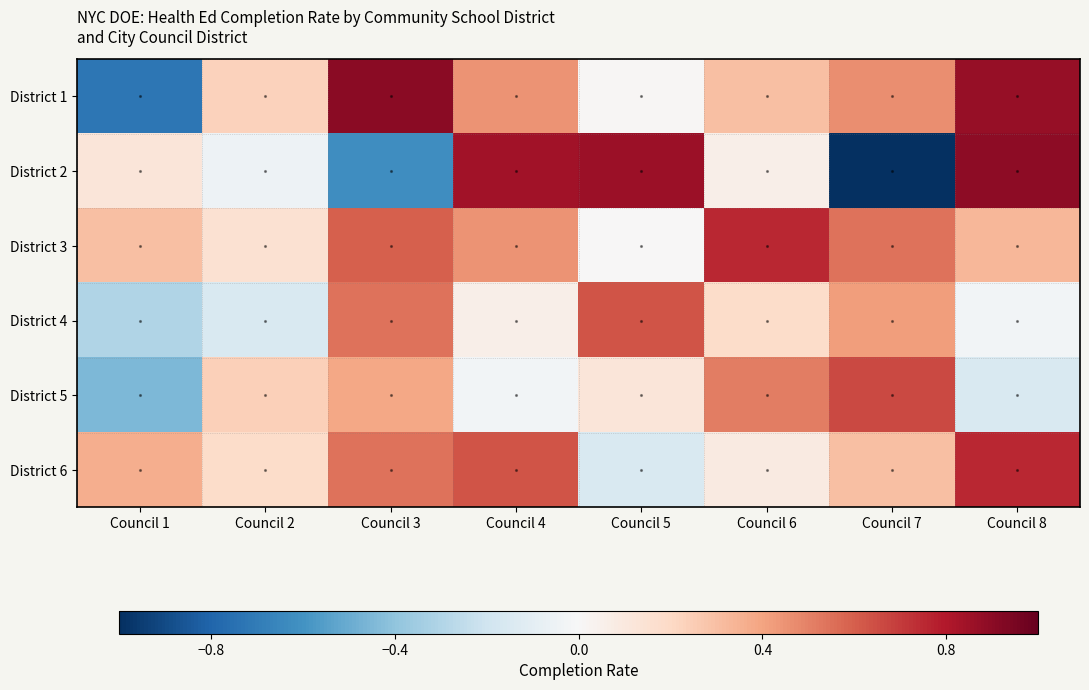

Reading right to left, what are all the values shown in this chart?

District 1: Council 8=0.9	Council 7=0.5	Council 6=0.3	Council 5=0.0	Council 4=0.5	Council 3=0.9	Council 2=0.2	Council 1=-0.7
District 2: Council 8=0.9	Council 7=-1.0	Council 6=0.1	Council 5=0.9	Council 4=0.8	Council 3=-0.6	Council 2=-0.1	Council 1=0.1
District 3: Council 8=0.3	Council 7=0.5	Council 6=0.8	Council 5=0.0	Council 4=0.5	Council 3=0.6	Council 2=0.2	Council 1=0.3
District 4: Council 8=-0.0	Council 7=0.4	Council 6=0.2	Council 5=0.6	Council 4=0.1	Council 3=0.5	Council 2=-0.1	Council 1=-0.3
District 5: Council 8=-0.1	Council 7=0.7	Council 6=0.5	Council 5=0.1	Council 4=-0.0	Council 3=0.4	Council 2=0.2	Council 1=-0.4
District 6: Council 8=0.8	Council 7=0.3	Council 6=0.1	Council 5=-0.1	Council 4=0.6	Council 3=0.5	Council 2=0.2	Council 1=0.4